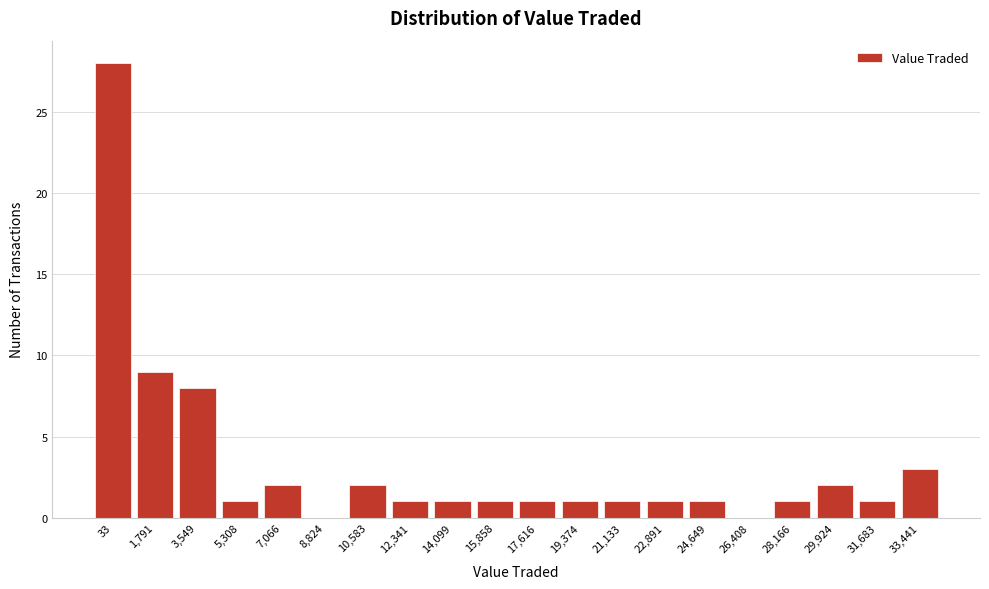

Reading left to right, what are all the values shown in this chart?

33=28	1,791=9	3,549=8	5,308=1	7,066=2	8,824=0	10,583=2	12,341=1	14,099=1	15,858=1	17,616=1	19,374=1	21,133=1	22,891=1	24,649=1	26,408=0	28,166=1	29,924=2	31,683=1	33,441=3